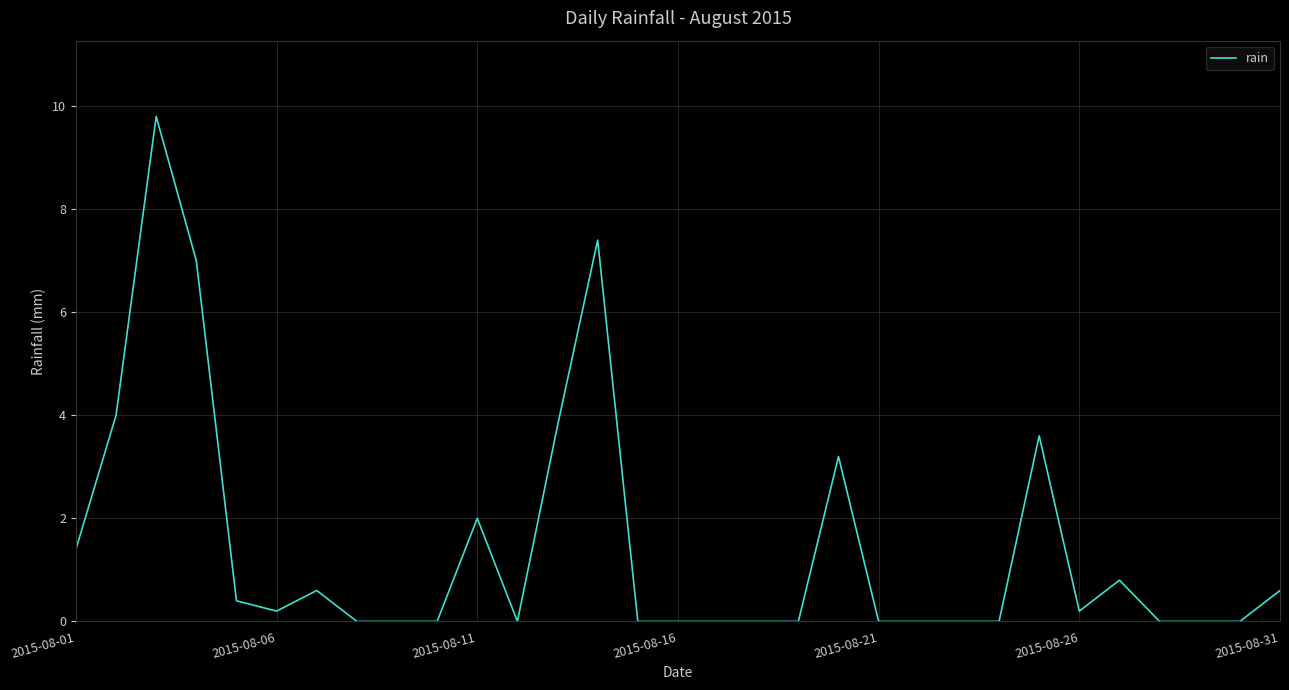

True or false: the data has more than 2 interior local peaks.

True